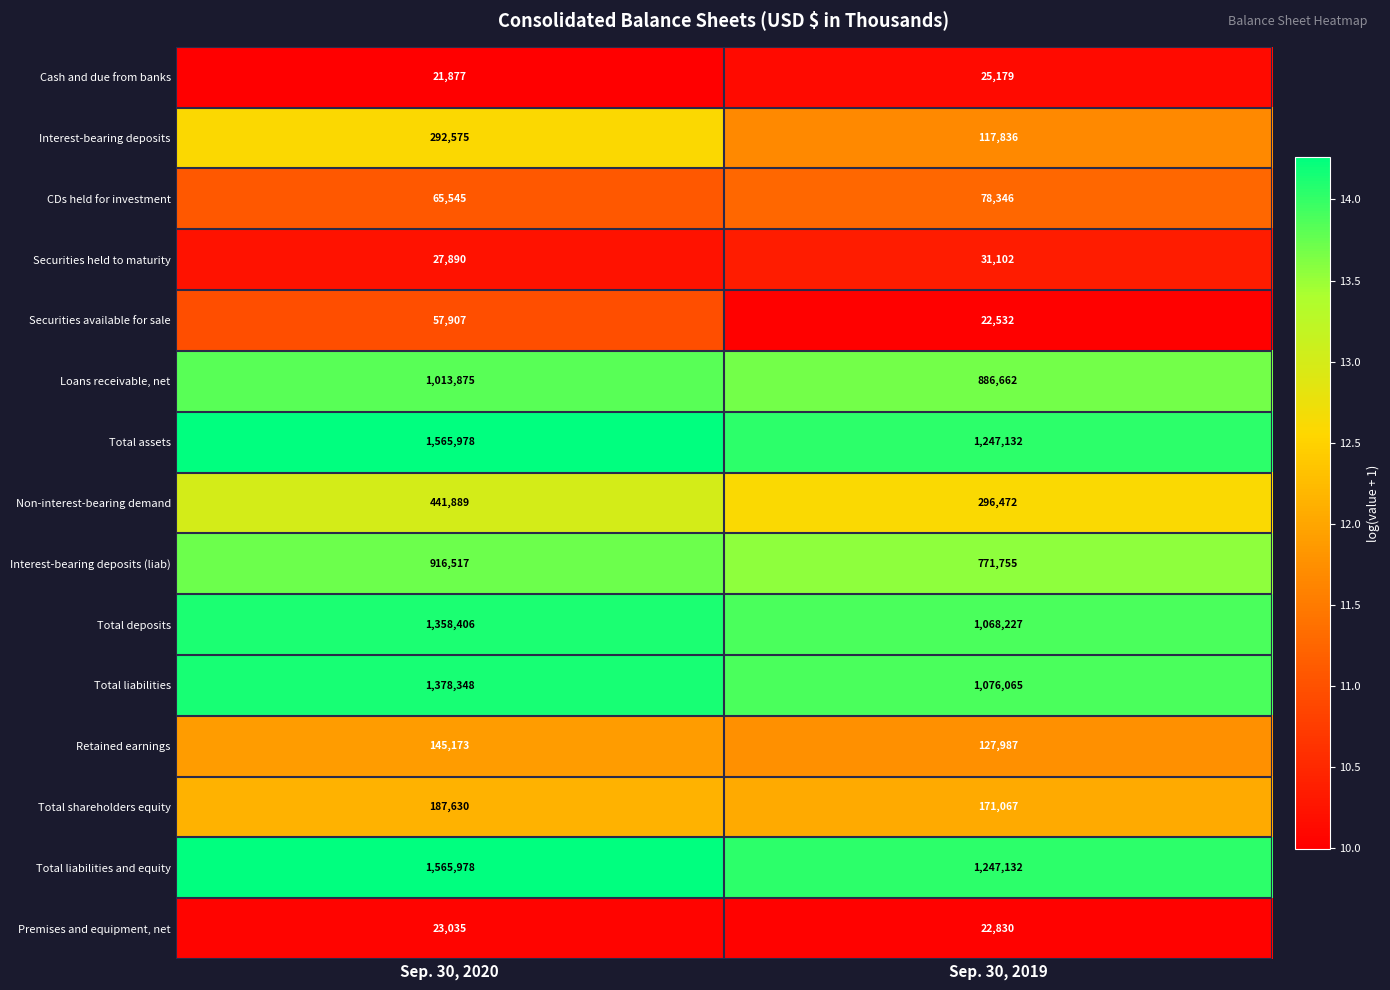

List the labels in order of Cash and due from banks value, largest first.

Sep. 30, 2019, Sep. 30, 2020